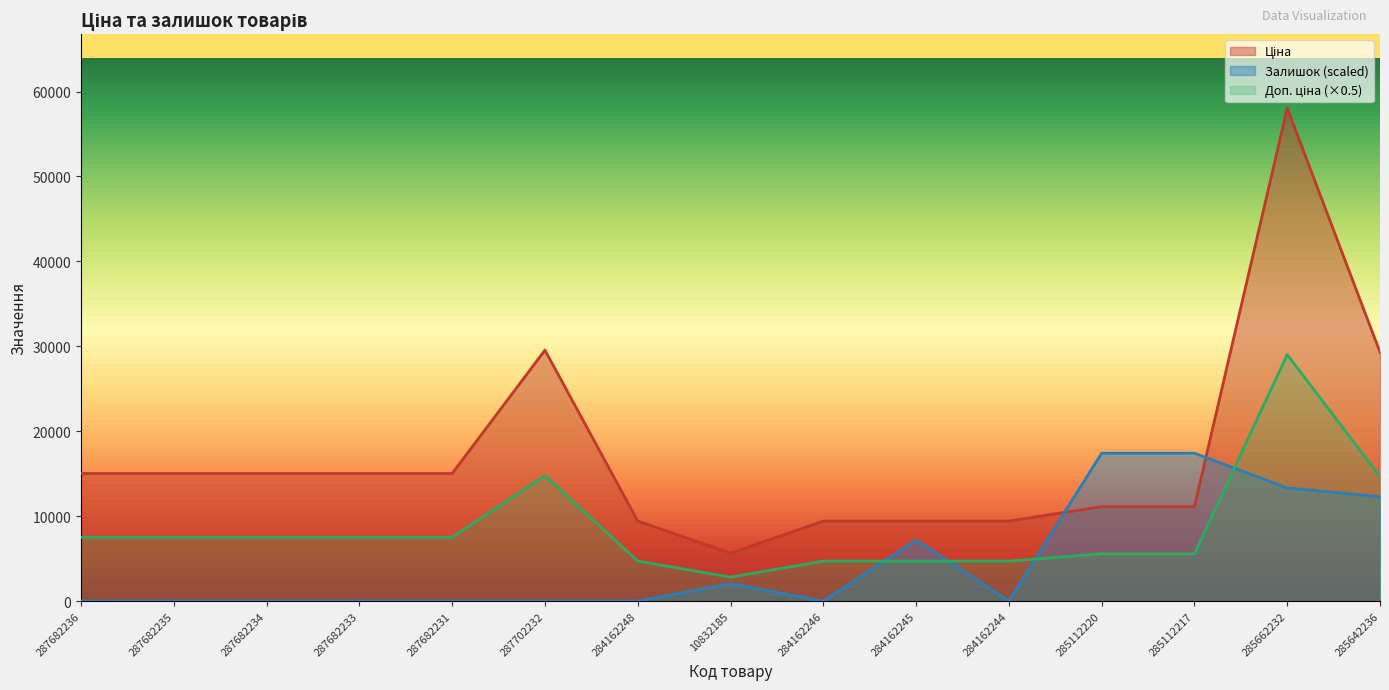

Between 10832185 and 287702232, which is larger?

287702232